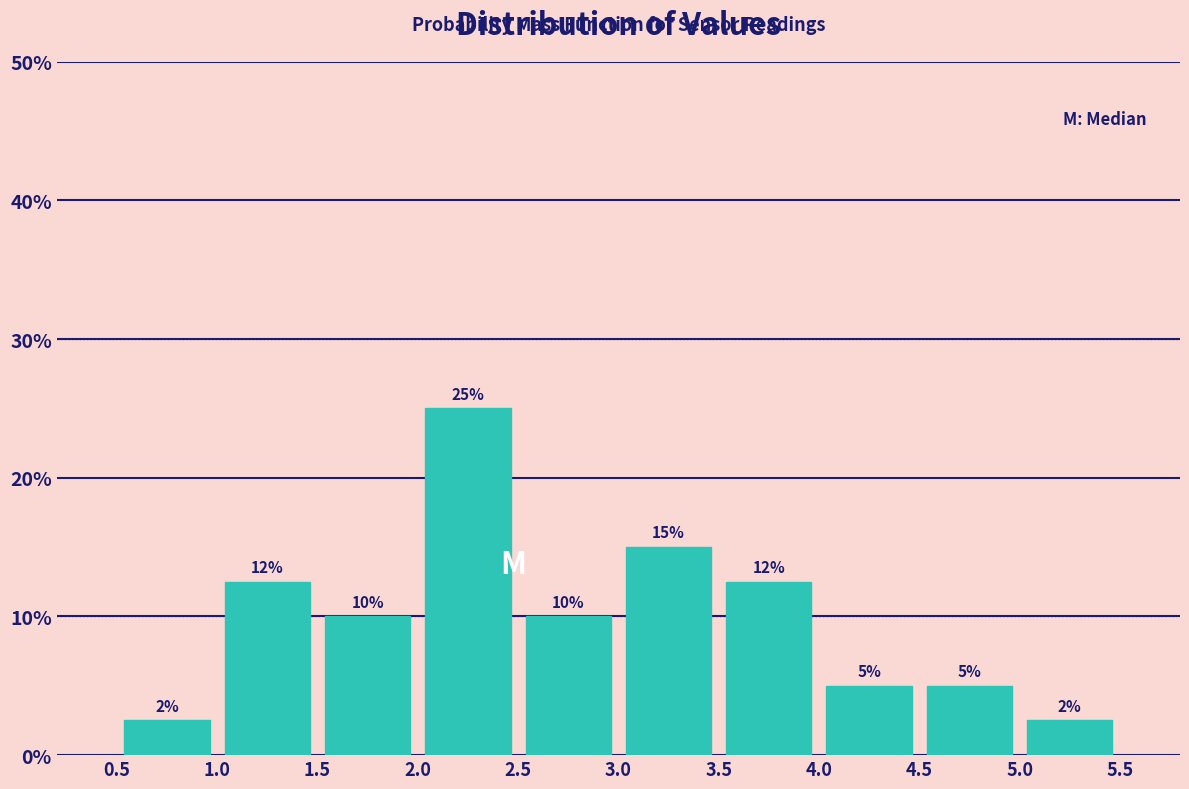

Which range on the x-axis has the tallest bar?

2.0 to 2.5